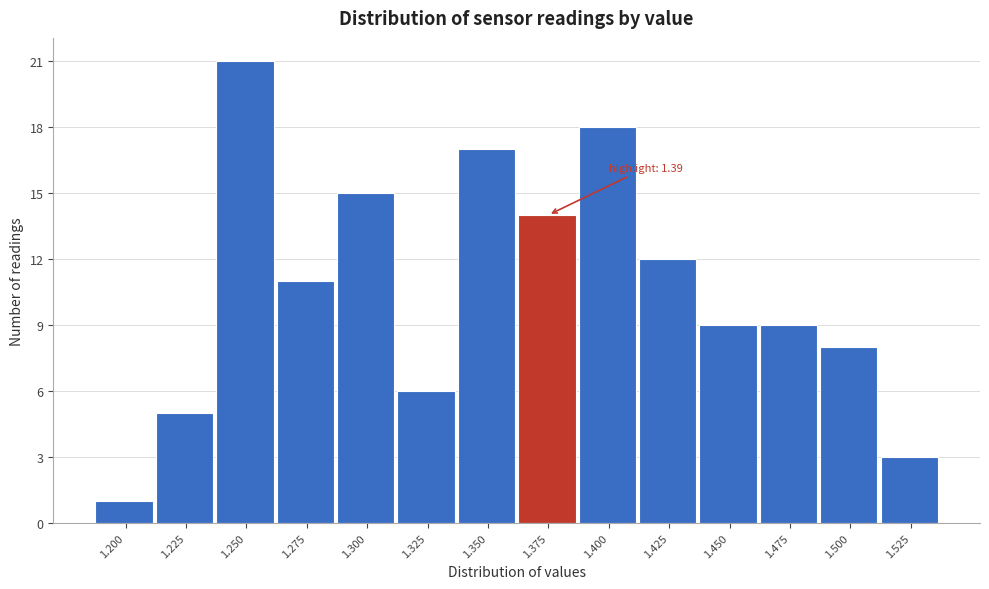

Reading left to right, transcribe all the data shown in this chart.

1	5	21	11	15	6	17	14	18	12	9	9	8	3